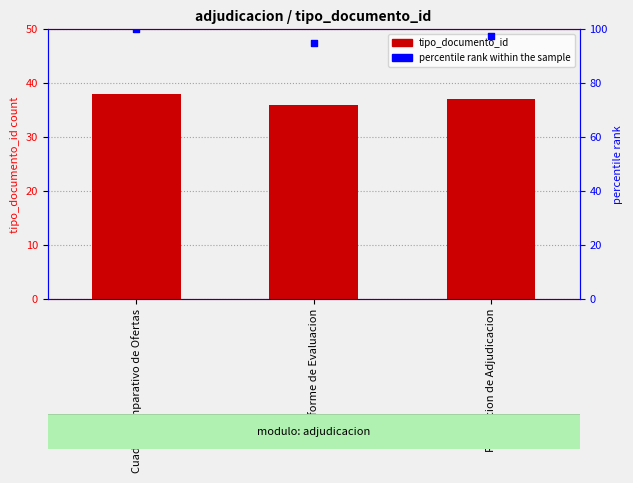

Is the value of percentile rank within the sample at Cuadro Comparativo de Ofertas greater than the value of tipo_documento_id at Informe de Evaluacion?

Yes